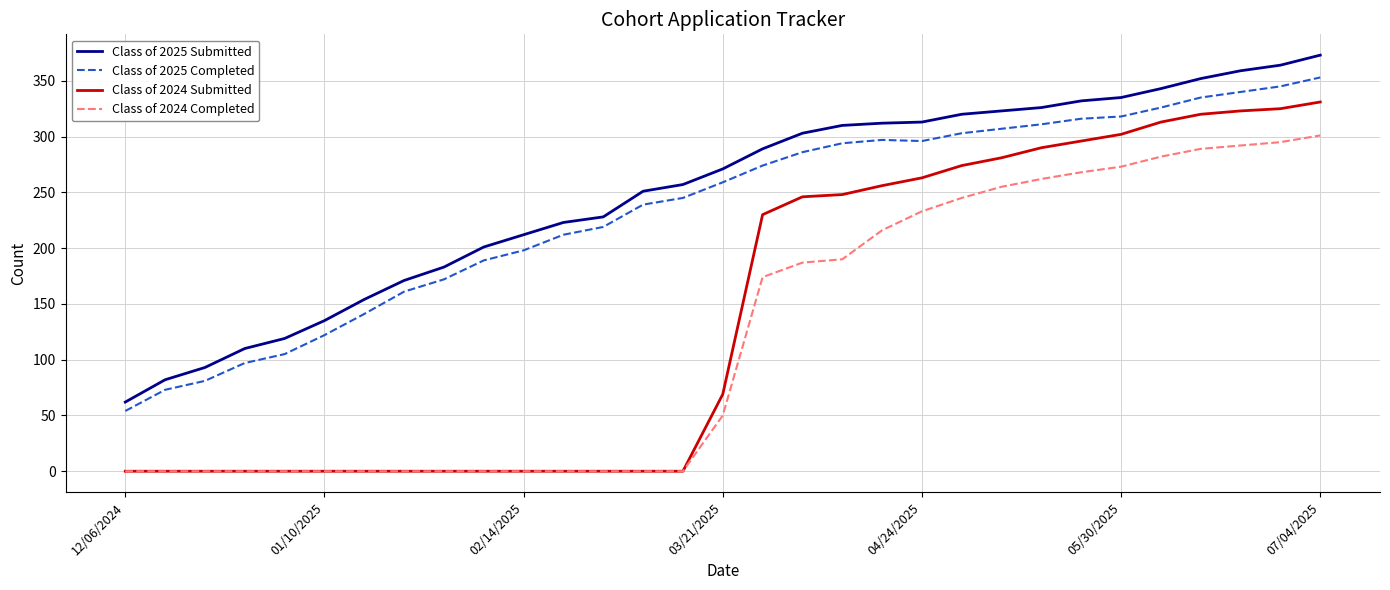

True or false: Class of 2025 Completed and Class of 2024 Completed intersect in this chart.

False